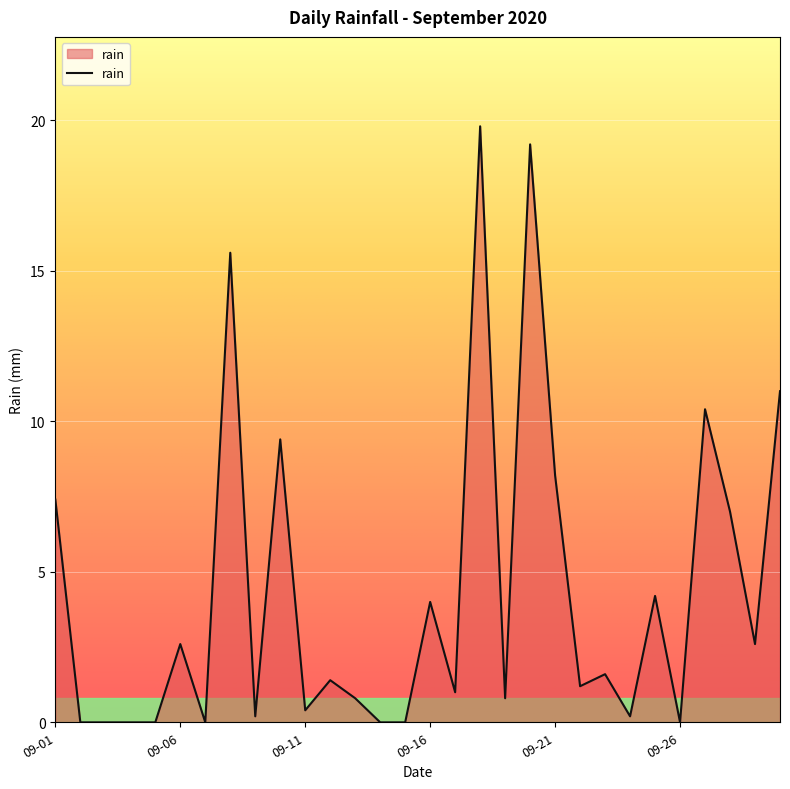

What is the maximum value shown in the chart?

19.8